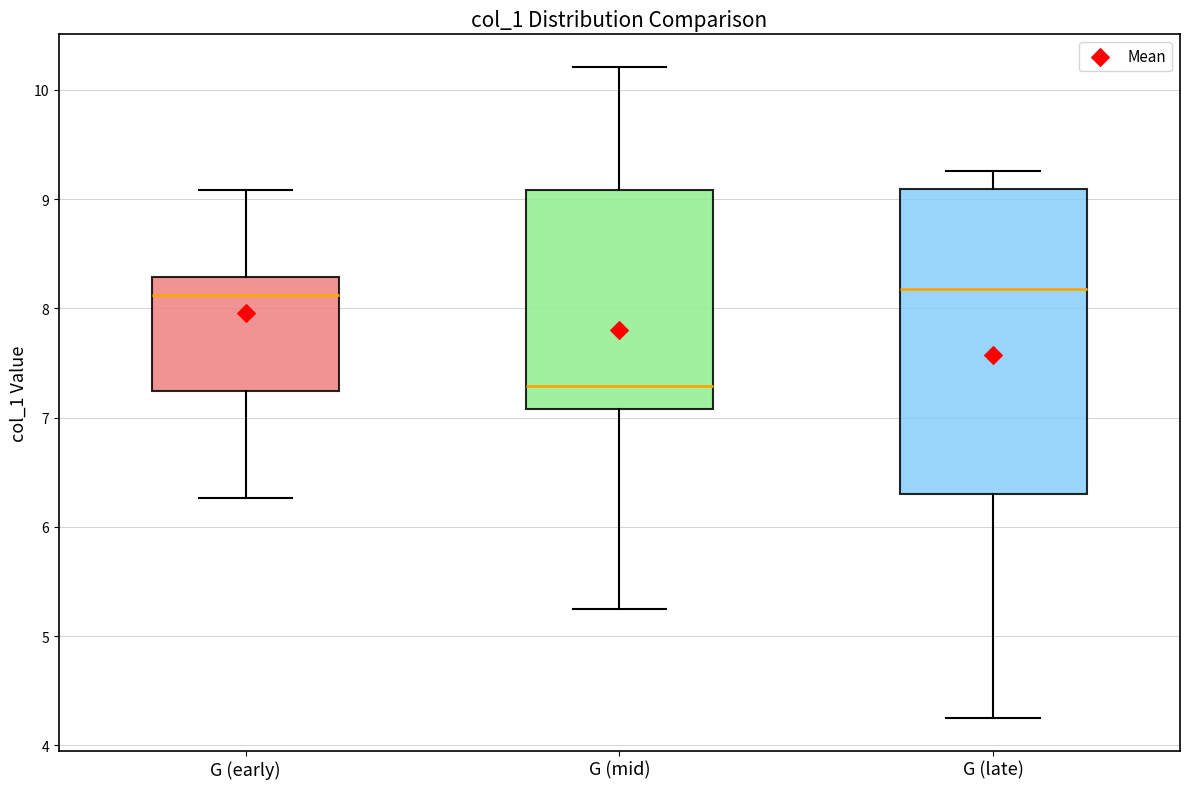

Where is the lower edge of the box for G (late) on the y-axis? The values are not printed on the chart, so give them approximately, as read against the axis.

6.3